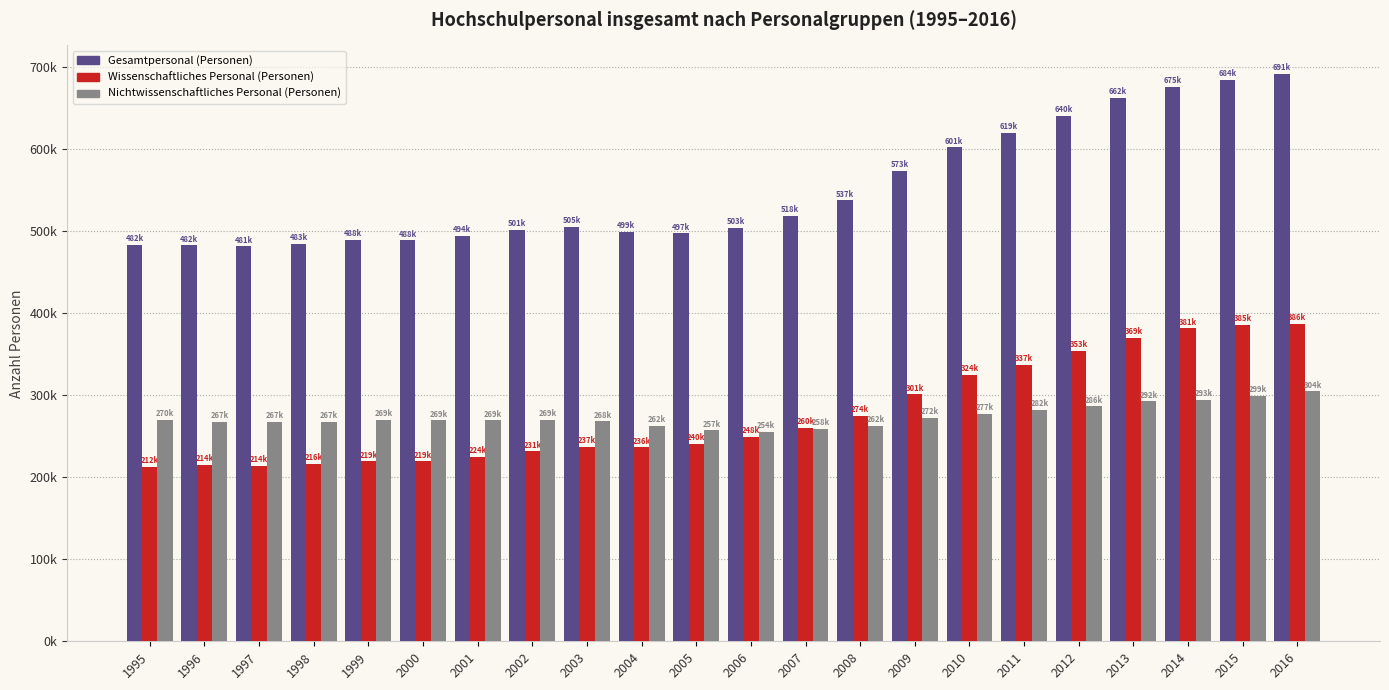

What are all the series names shown in the legend?

Gesamtpersonal (Personen), Wissenschaftliches Personal (Personen), Nichtwissenschaftliches Personal (Personen)